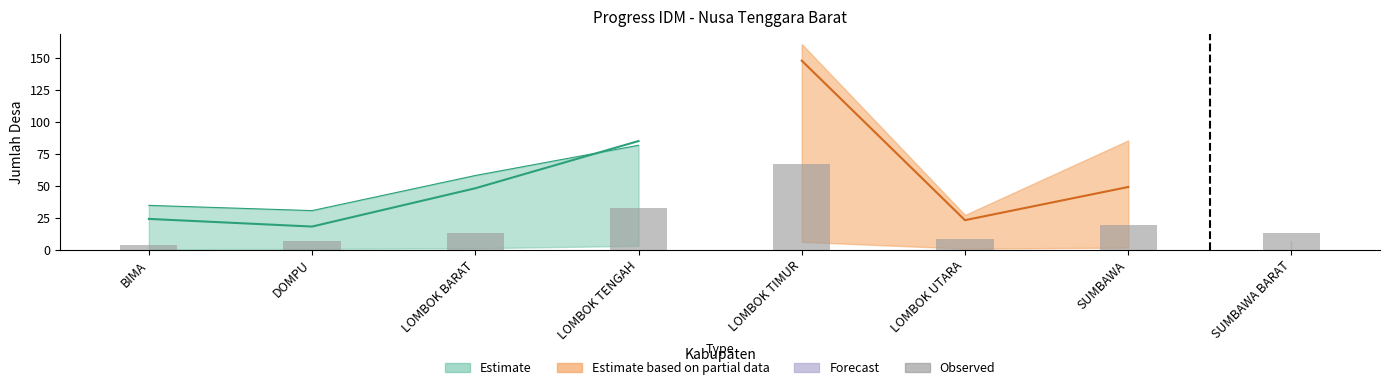

List the labels in order of value, largest first.

LOMBOK TIMUR, LOMBOK TENGAH, SUMBAWA, SUMBAWA BARAT, LOMBOK BARAT, LOMBOK UTARA, DOMPU, BIMA